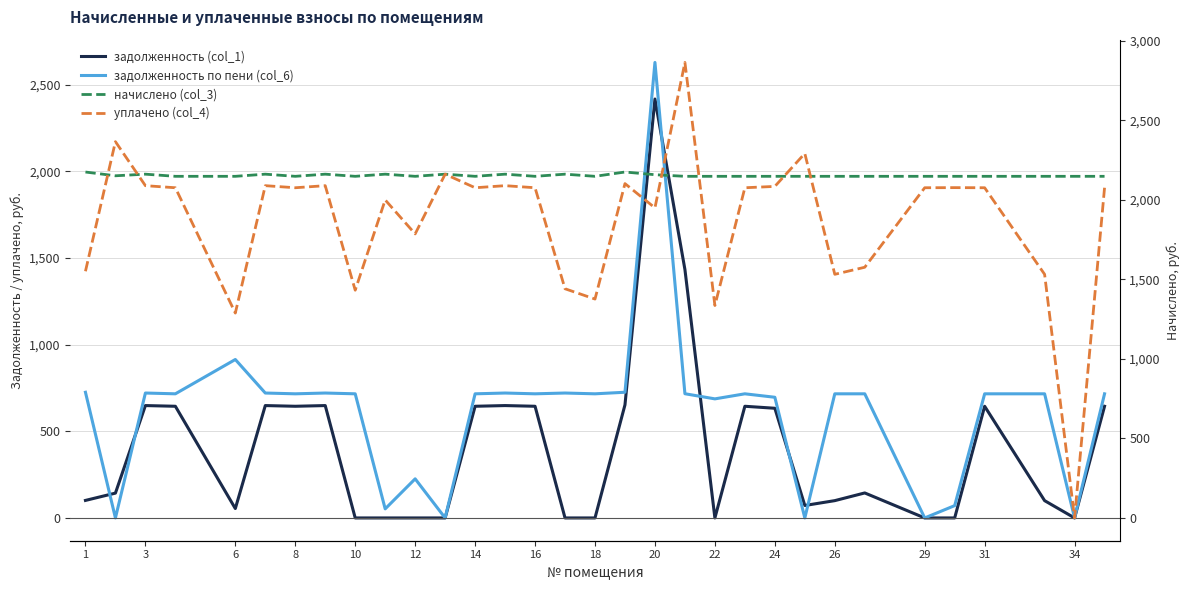

What is the difference between the highest and lowest values at 8?

1504.2